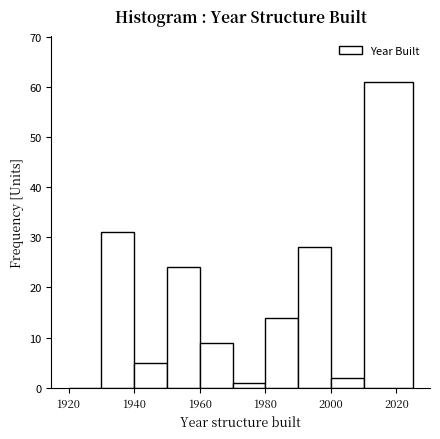

Reading left to right, list every bar in this chart as the range it spans on the x-axis followed by its height. Neither the bar edges nor the heights are printed on the chart, so give them approximately, as read against the axes.

1920 to 1930: 0
1930 to 1940: 31
1940 to 1950: 5
1950 to 1960: 24
1960 to 1970: 9
1970 to 1980: 1
1980 to 1990: 14
1990 to 2000: 28
2000 to 2010: 2
2010 to 2025: 61